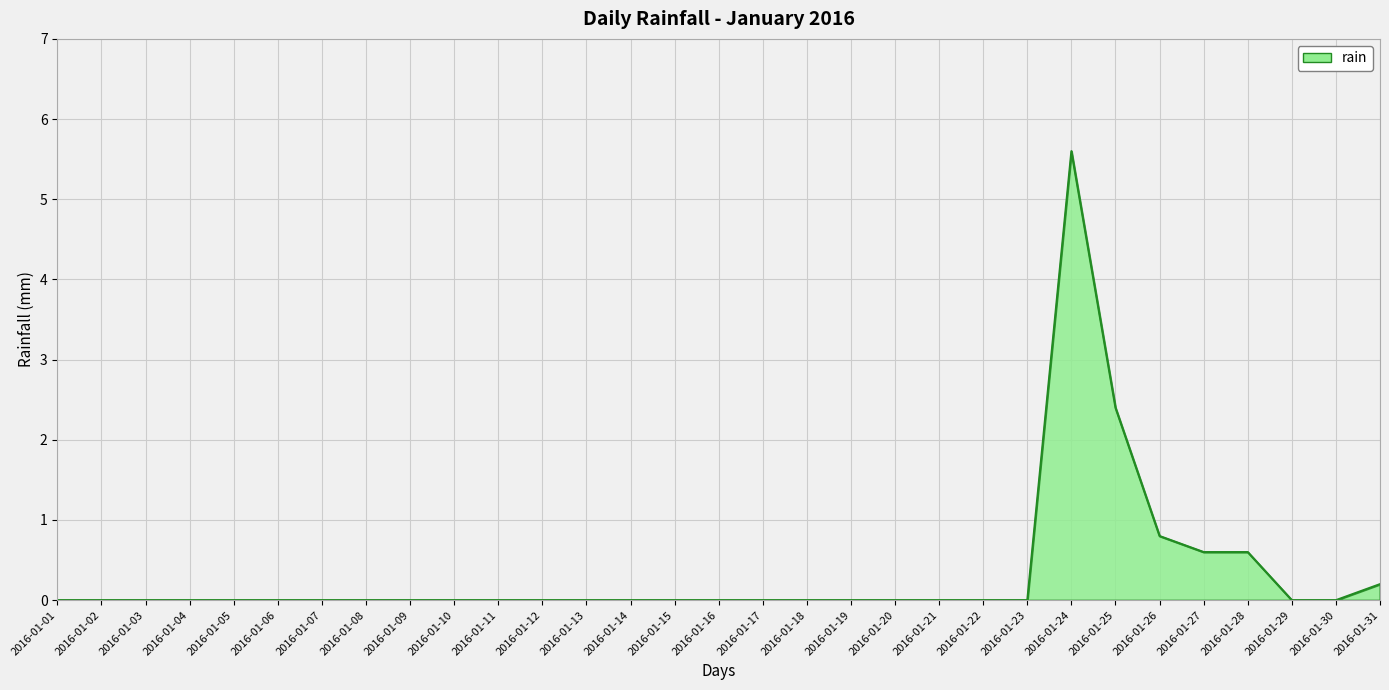

Reading left to right, transcribe all the data shown in this chart.

0.0	0.0	0.0	0.0	0.0	0.0	0.0	0.0	0.0	0.0	0.0	0.0	0.0	0.0	0.0	0.0	0.0	0.0	0.0	0.0	0.0	0.0	0.0	5.6	2.4	0.8	0.6	0.6	0.0	0.0	0.2